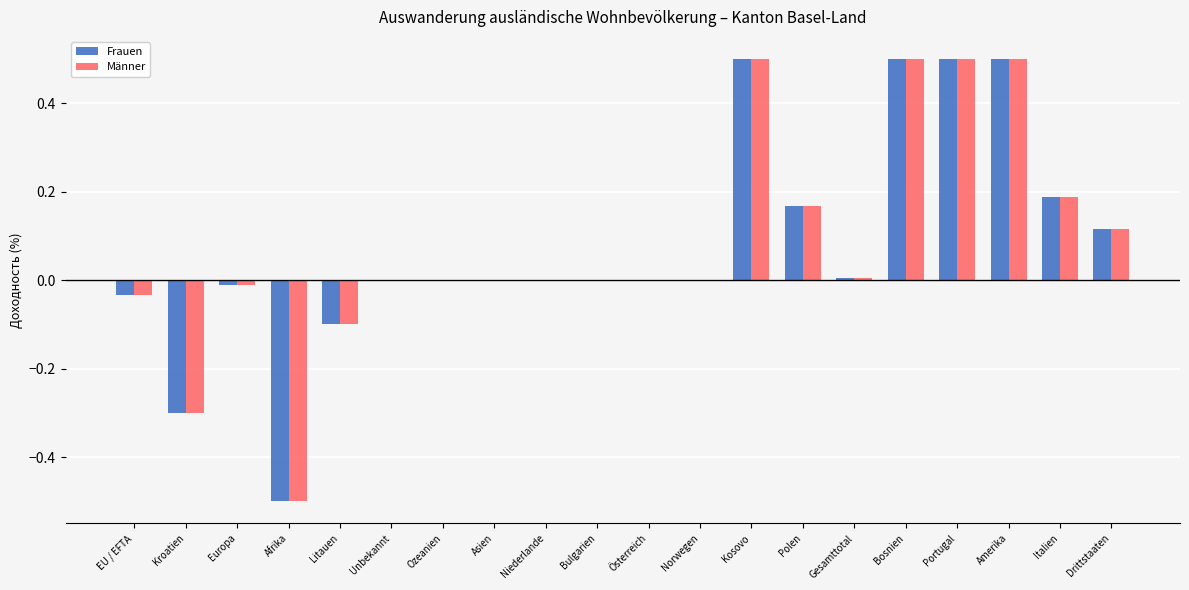

What value does the Männer series have at Portugal?

0.5